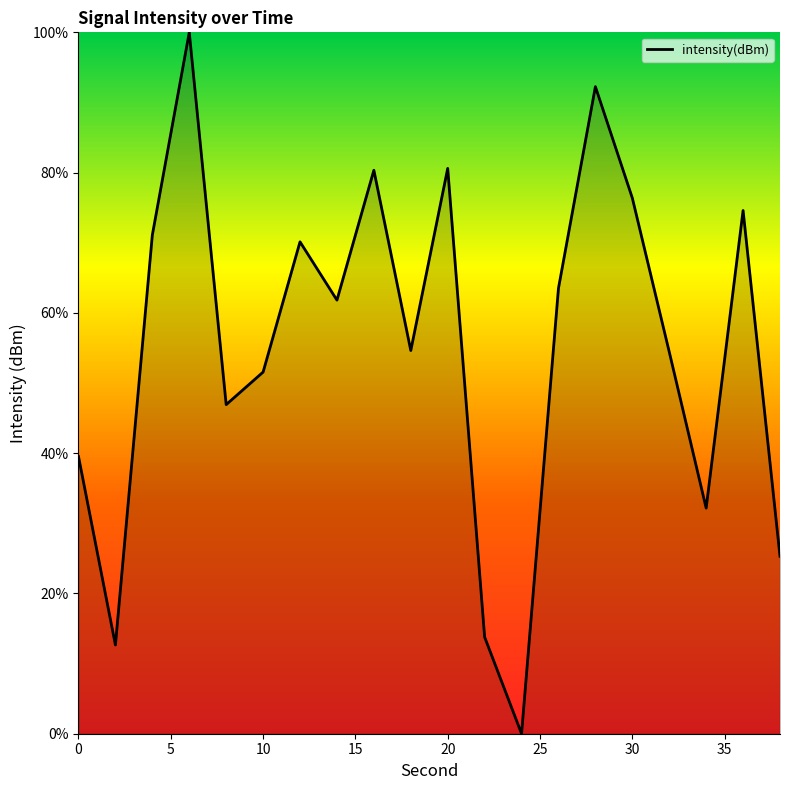

Does the chart display data point markers on the line(s)?

No